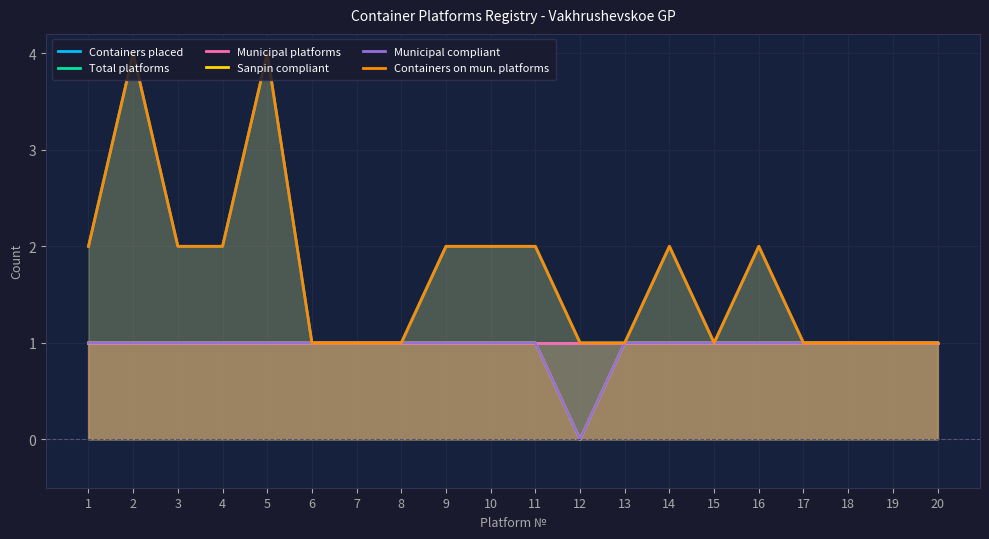

True or false: Containers on mun. platforms has more than 1 interior local peaks.

True